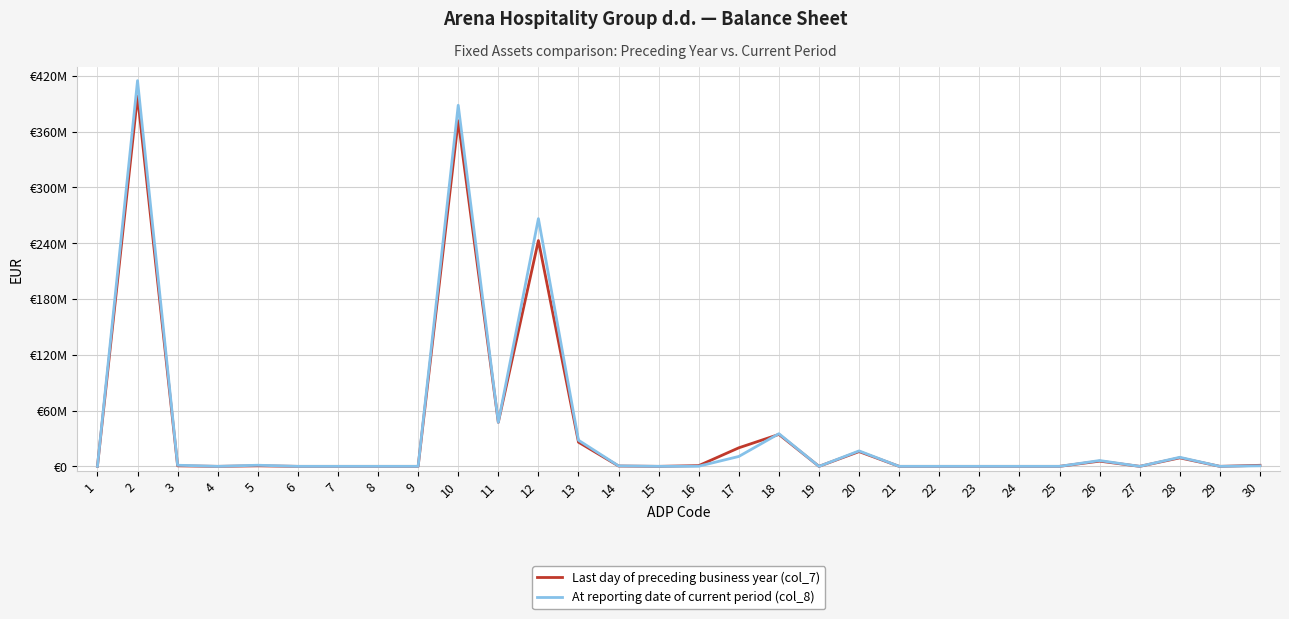

What is the total value across all series at 26?

11858114